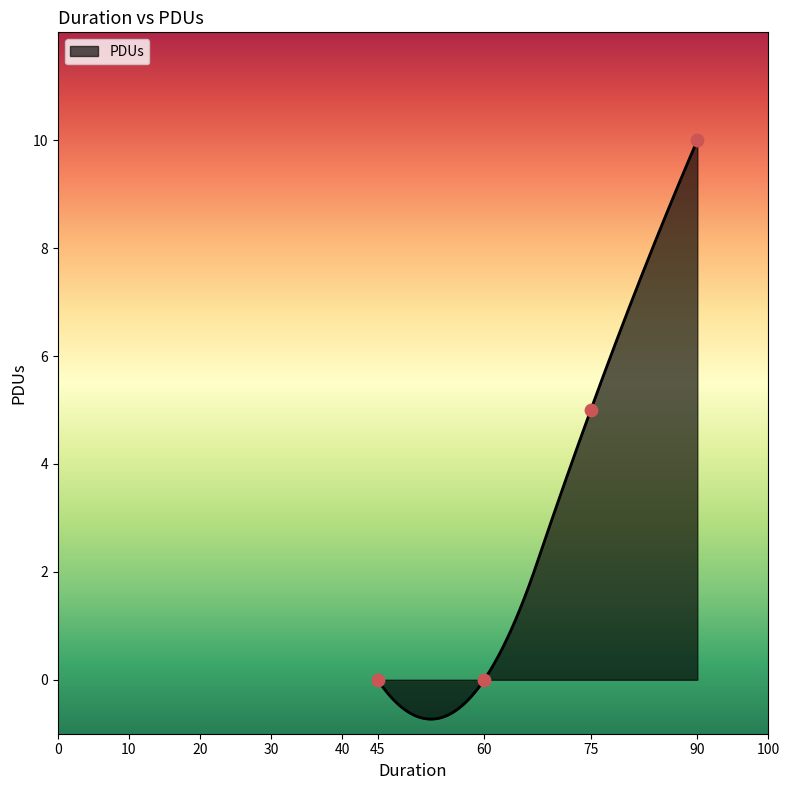

What is the change in value from 45 to 75?

+5